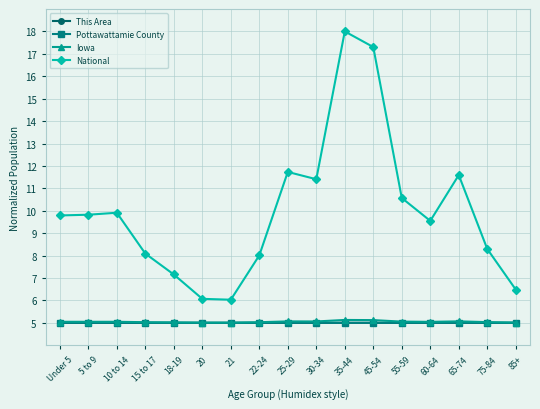

What is the sum of all Pottawattamie County values?

85.0